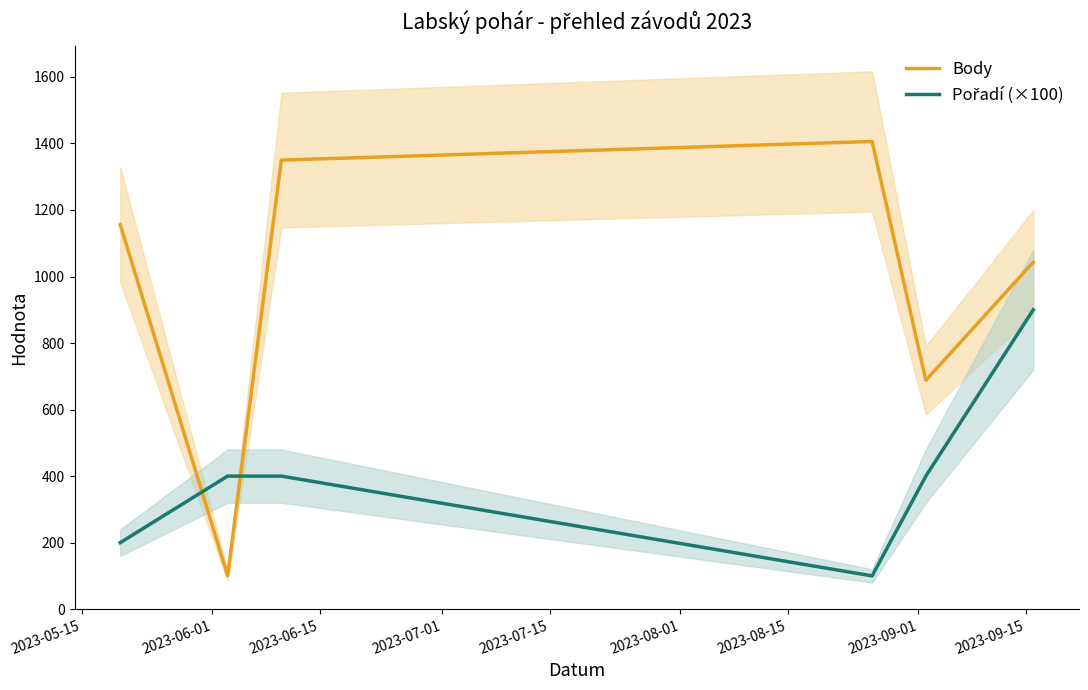

How many interior local peaks does the Body series have?

1